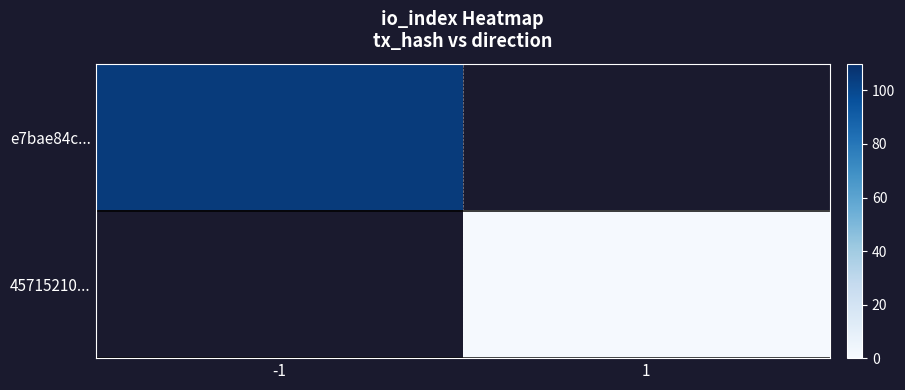

Is it true that 45715210... equals 1.0 at 1?

True